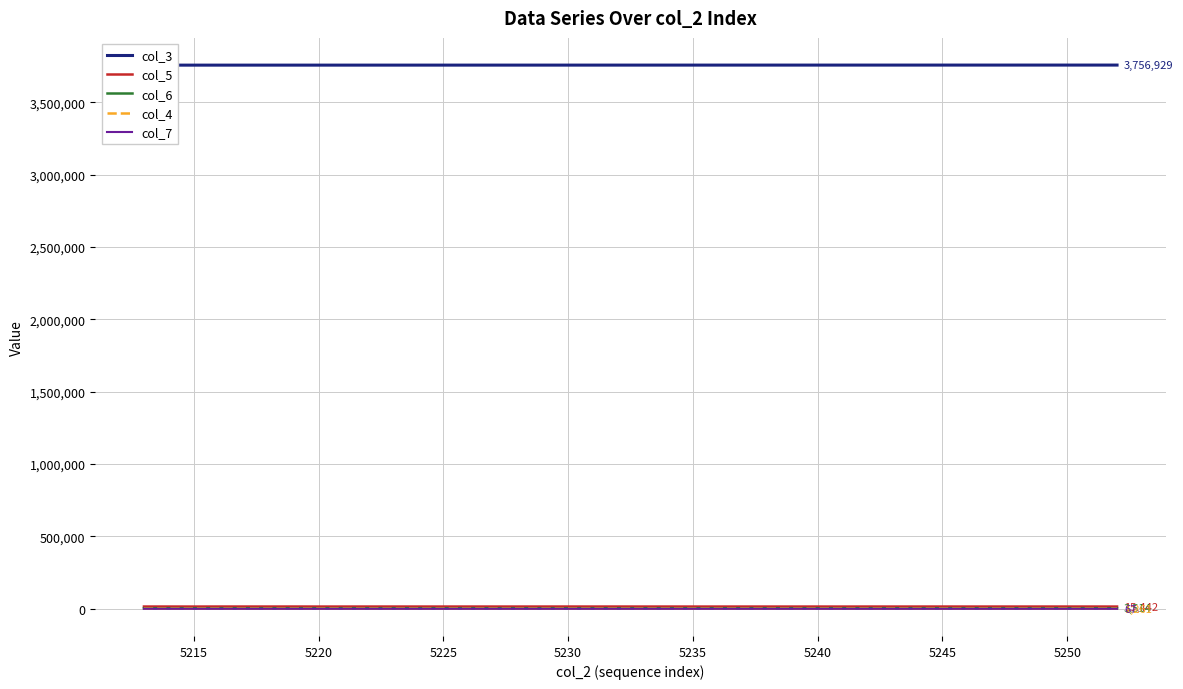

The value of col_6 at 5240 is 4475. True or false?

False